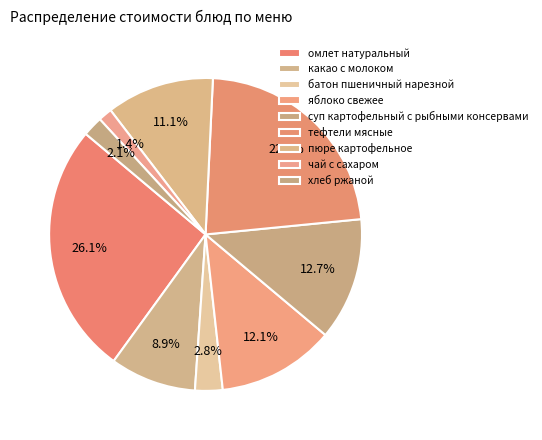

Which category has the biggest portion of the pie?

омлет натуральный